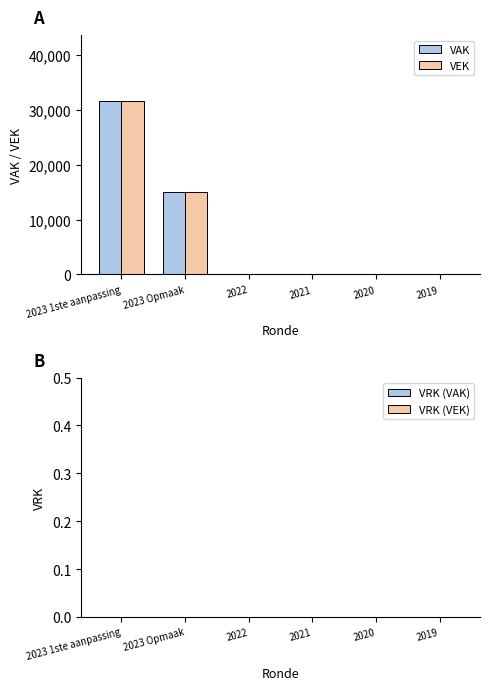

True or false: VAK has a value of 31617 at 2023 1ste aanpassing.

True